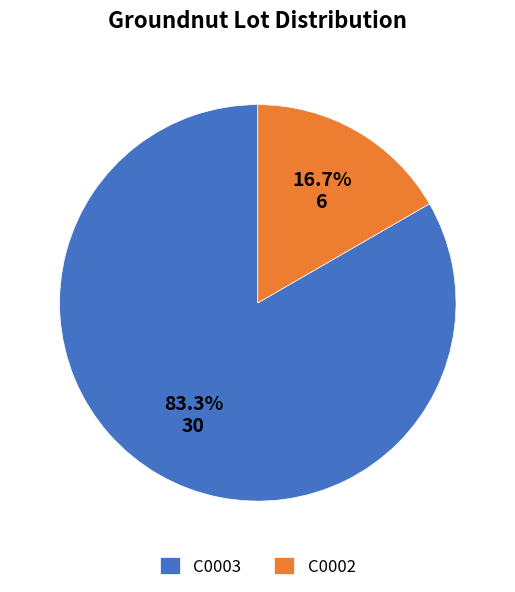

Rank the categories by value from lowest to highest.

C0002, C0003